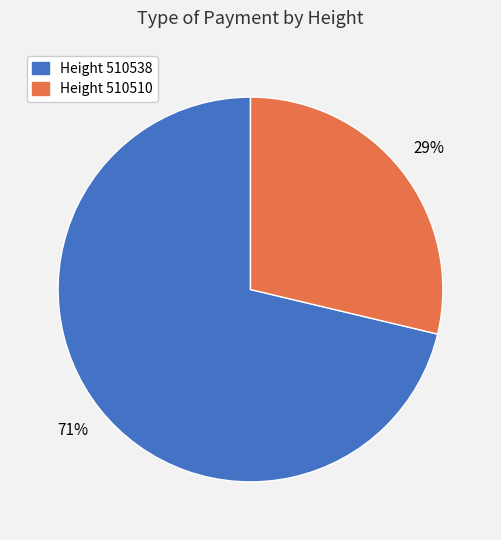

Is there a majority slice in this chart?

Yes